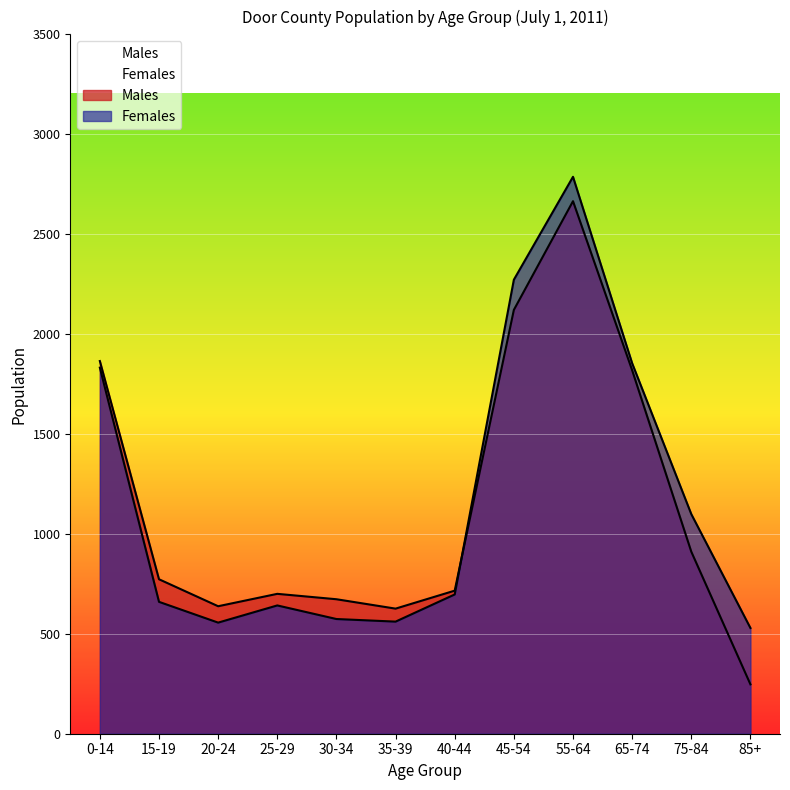

What is the average value of the Females series?

1172